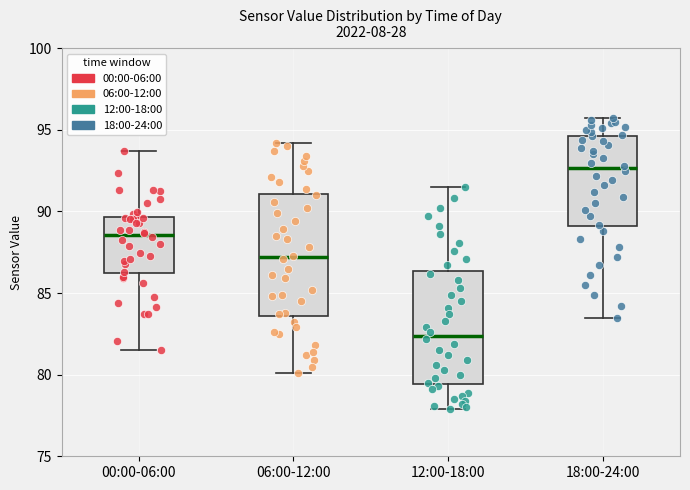

Reading left to right, read every box against the y-axis: the position of its median line, the range the box covers, and the ends of its whiskers. The values are not printed on the chart, so give them approximately, as read against the axis.

00:00-06:00: median 88.5, box 86.0 to 89.5, whiskers 81.5 to 93.5
06:00-12:00: median 87.0, box 83.5 to 91.0, whiskers 80.0 to 94.0
12:00-18:00: median 82.5, box 79.5 to 86.5, whiskers 78.0 to 91.5
18:00-24:00: median 92.5, box 89.0 to 94.5, whiskers 83.5 to 95.5